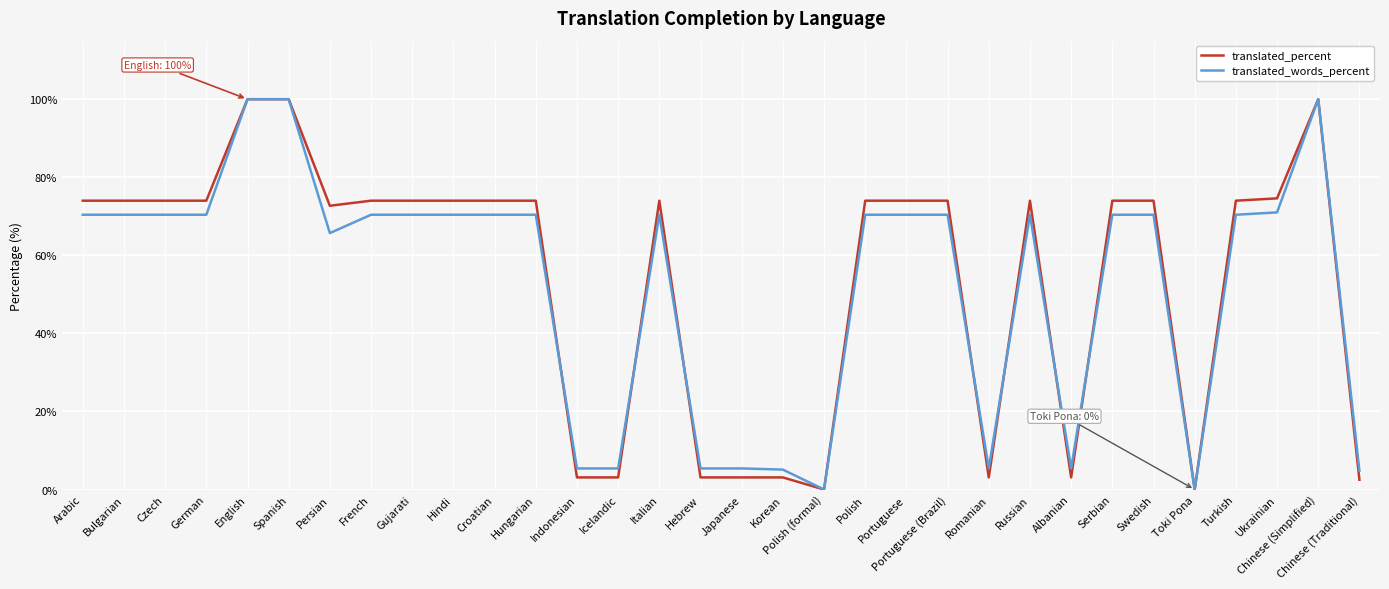

Is the value of translated_percent at Icelandic greater than the value of translated_words_percent at Czech?

No